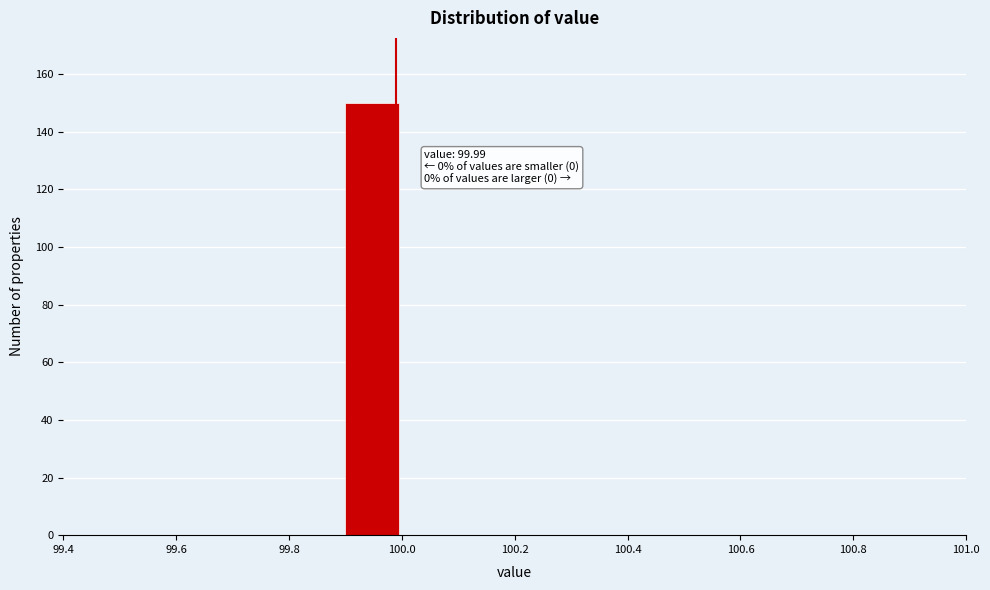

Over which range of the x-axis is the bar tallest?

99.9 to 100.0